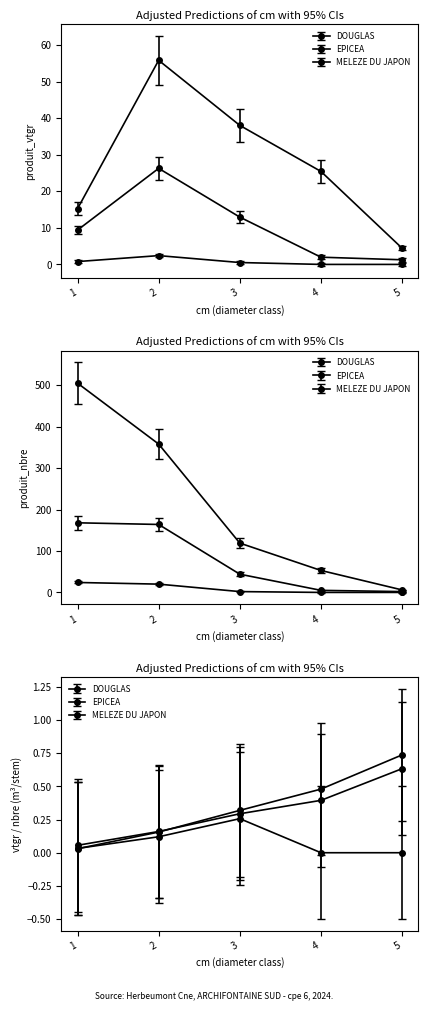

The EPICEA series shows 80.7 at 2. True or false?

False